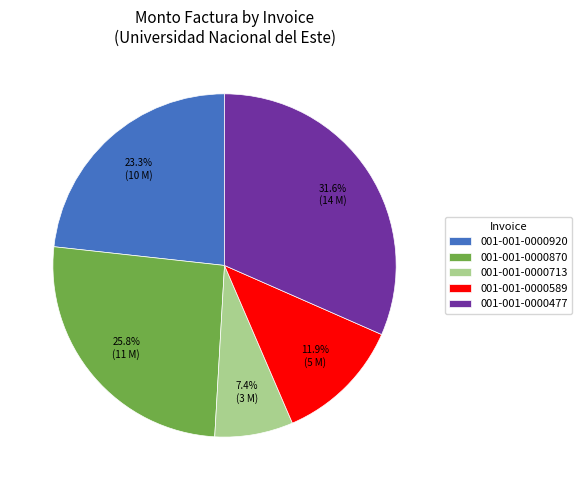

The 001-001-0000713 slice represents 7% of the pie. True or false?

True